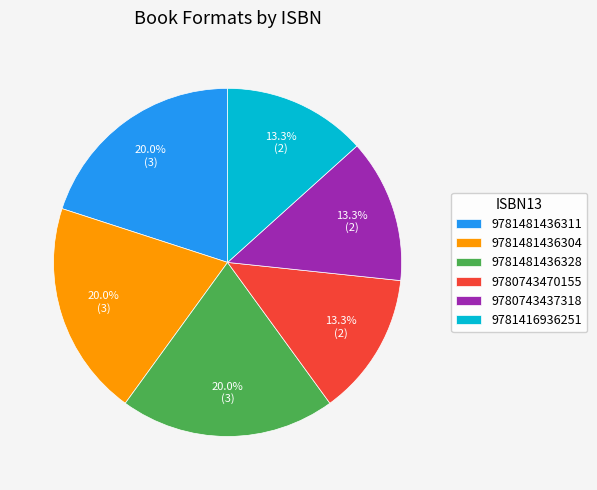

The 9780743437318 slice represents 8% of the pie. True or false?

False